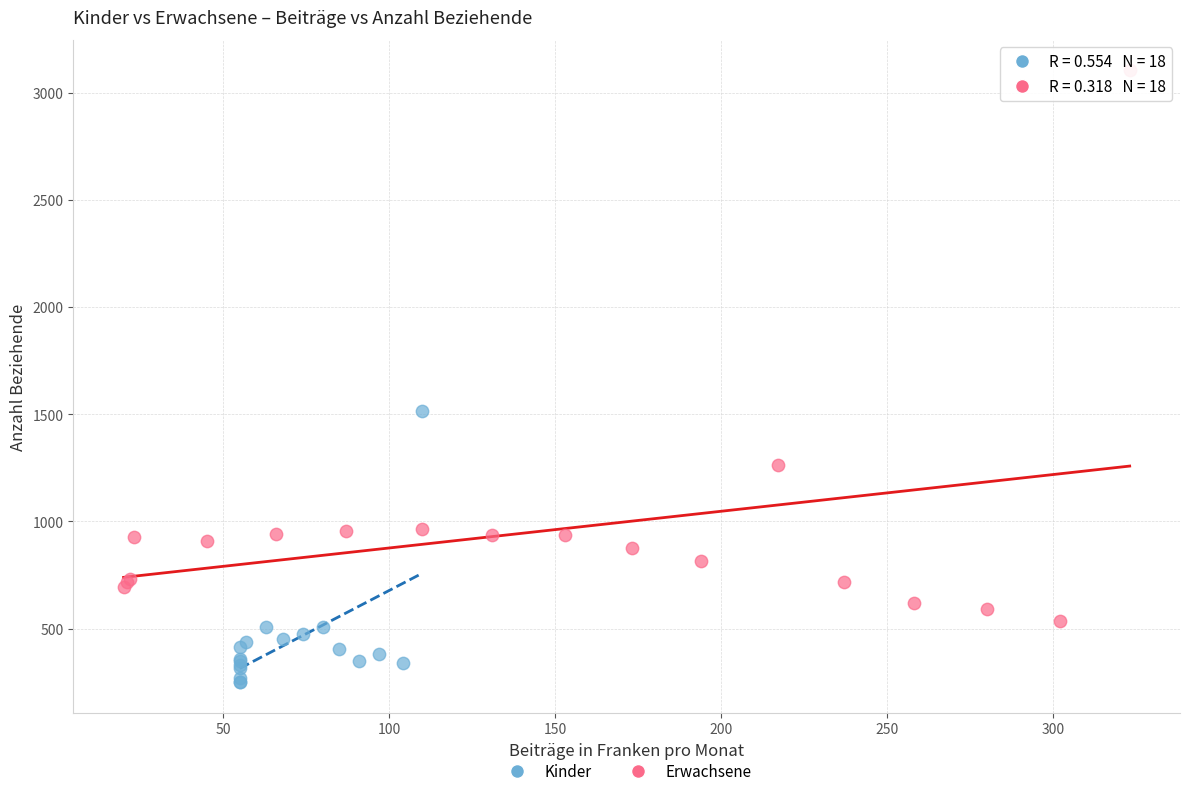

Which series has the largest Y range (max minus min)?

Erwachsene